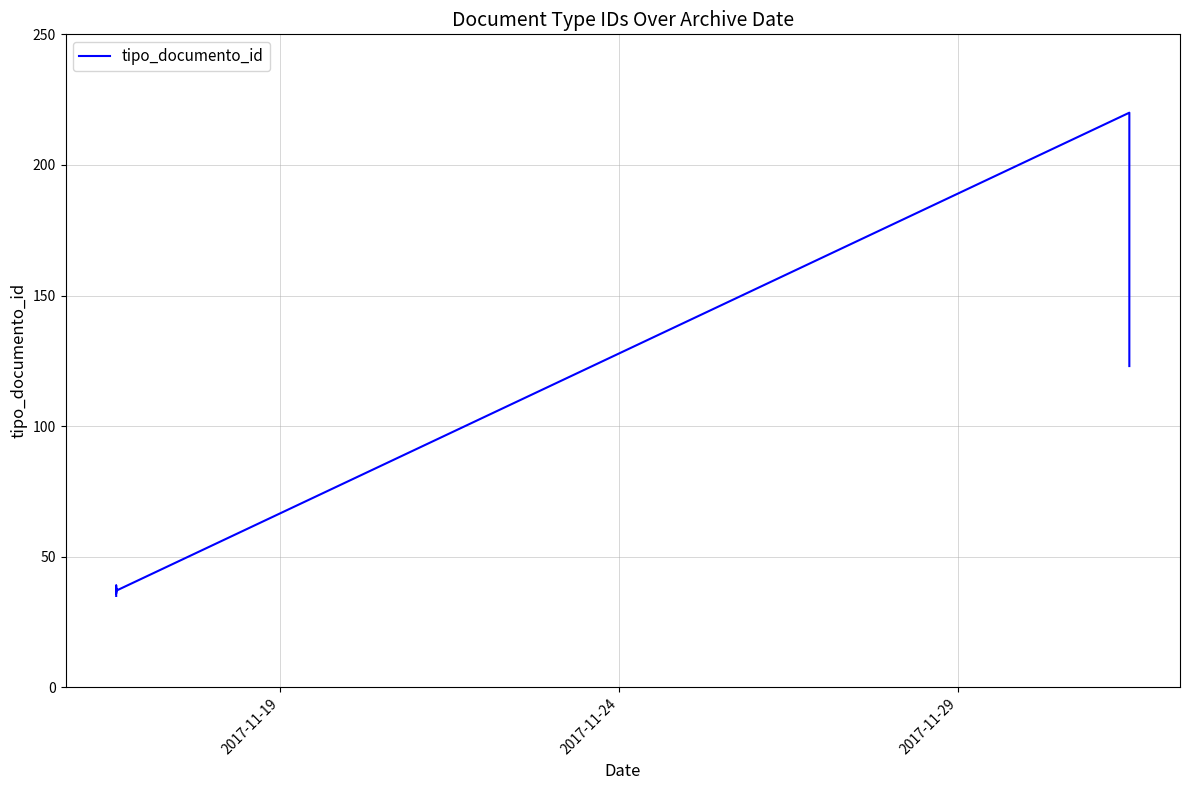

Reading right to left, list all the values displayed in this chart.

123	220	37	39	36	38	35